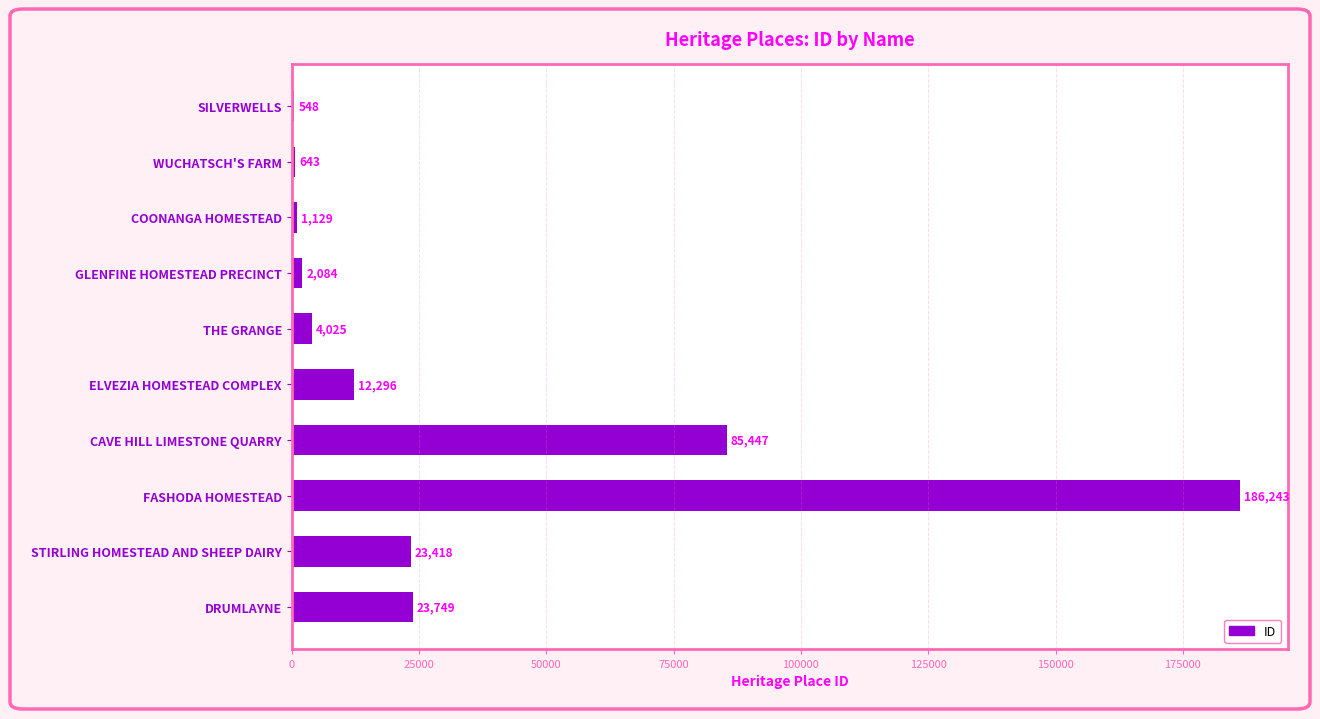

Is it true that the value at FASHODA HOMESTEAD is 186243?

True